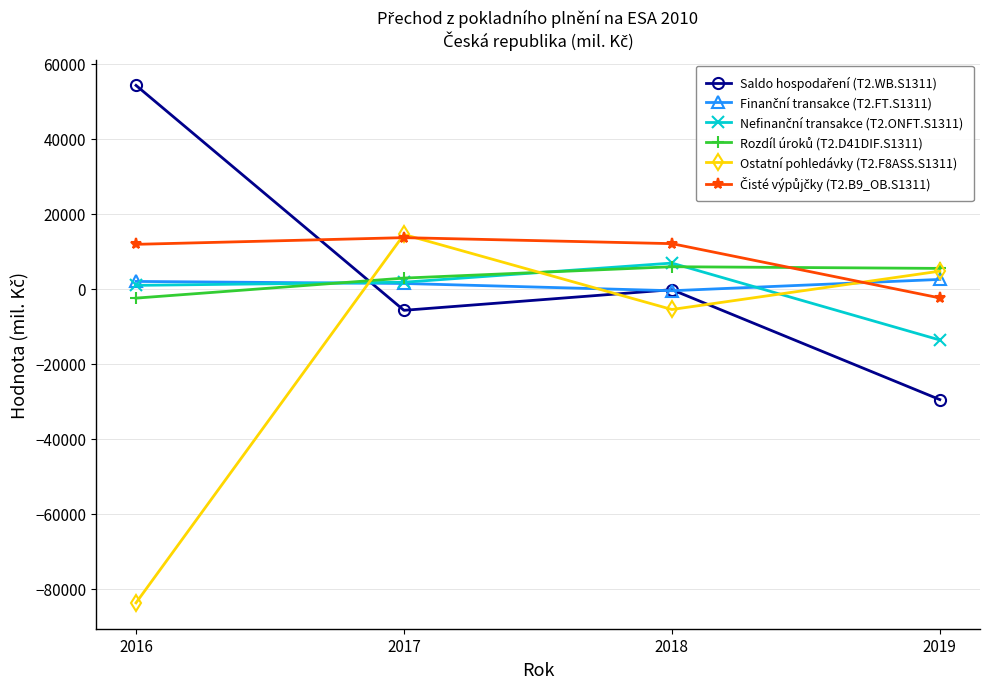

How many categories are shown in the chart?

4